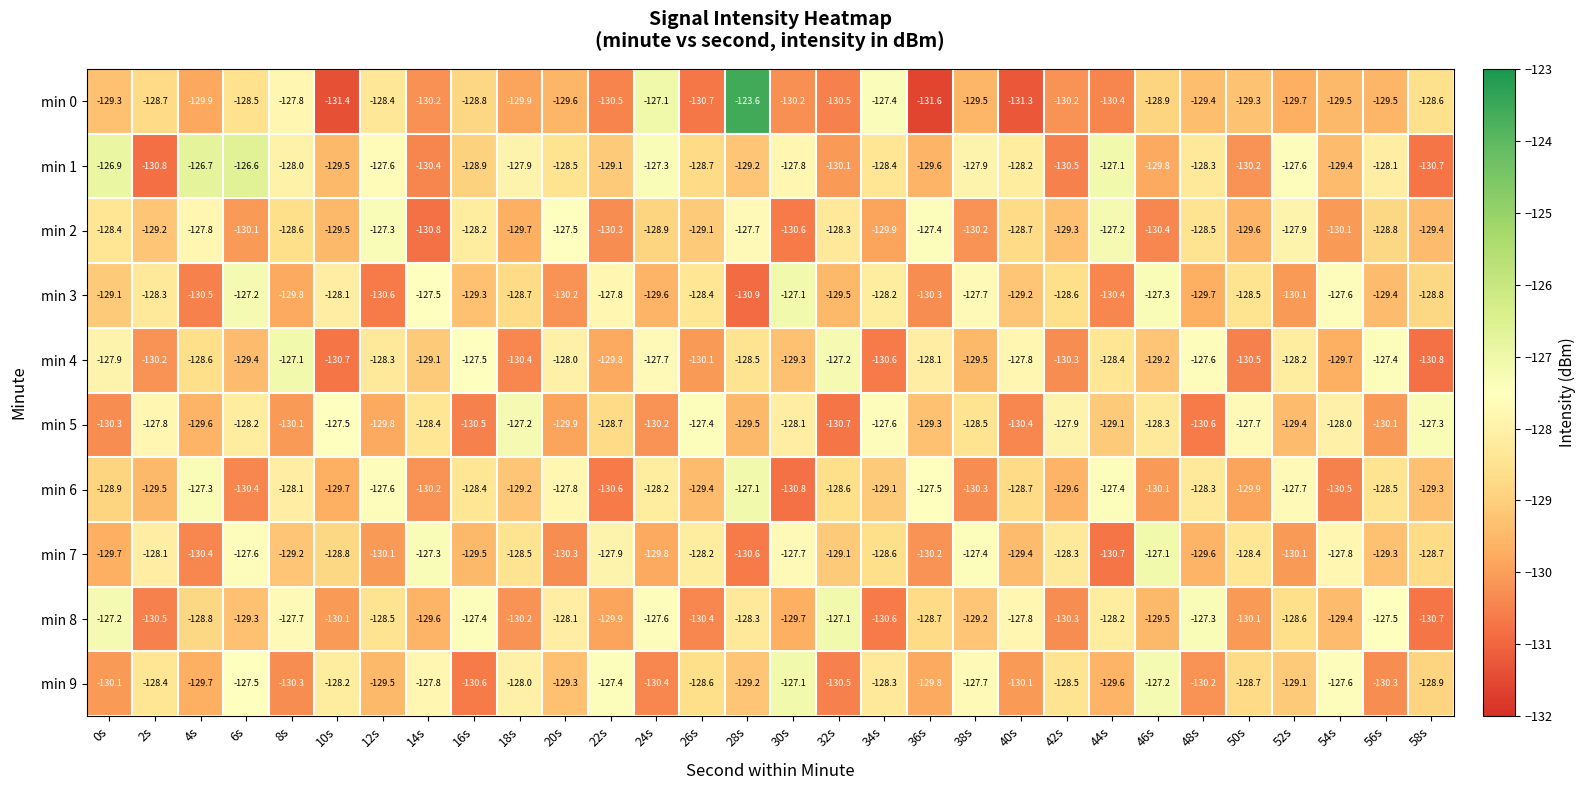

Which category has the lowest value across all series?

36s